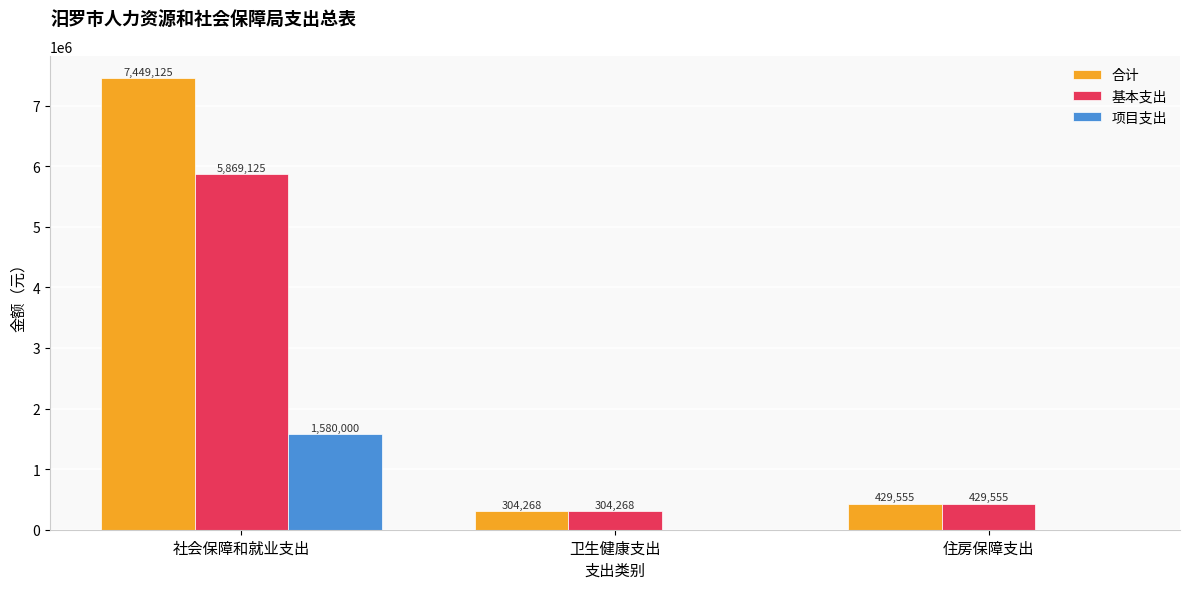

Is it true that 合计 equals 7449124.8 at 社会保障和就业支出?

True